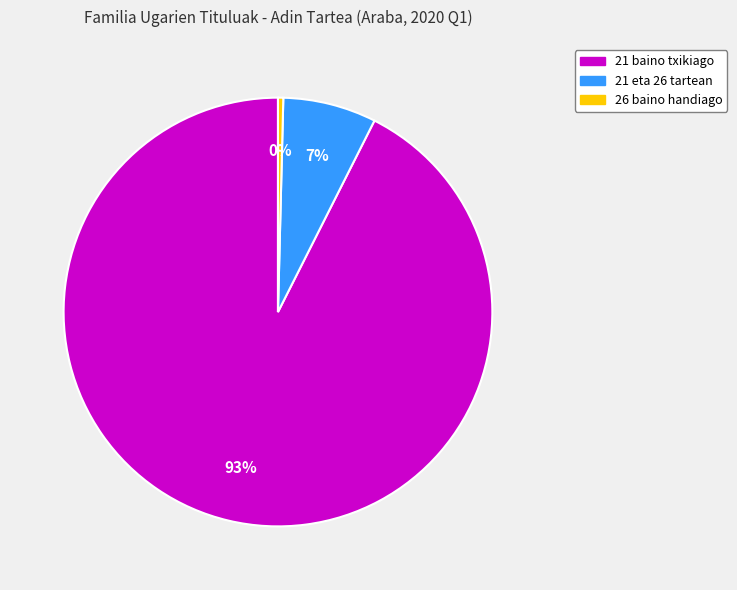

Do 21 baino txikiago and 21 eta 26 tartean together represent more than half of the pie?

Yes